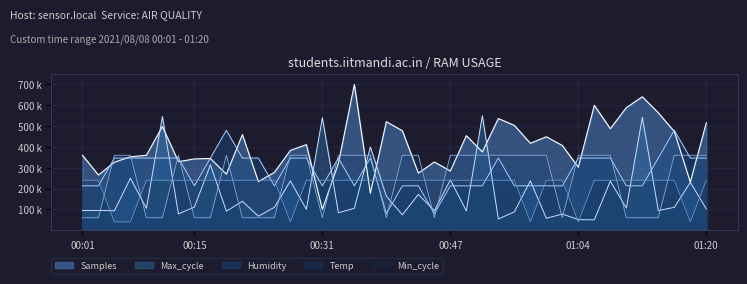

What position from the left is 00:31?

16